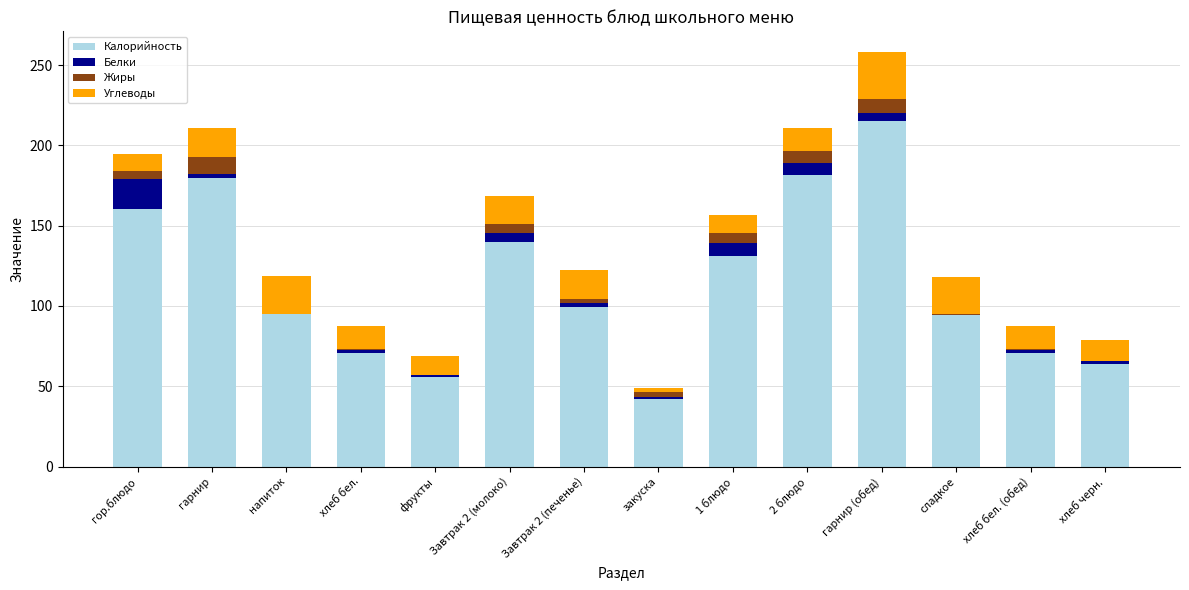

What is the maximum value for Калорийность?

215.4